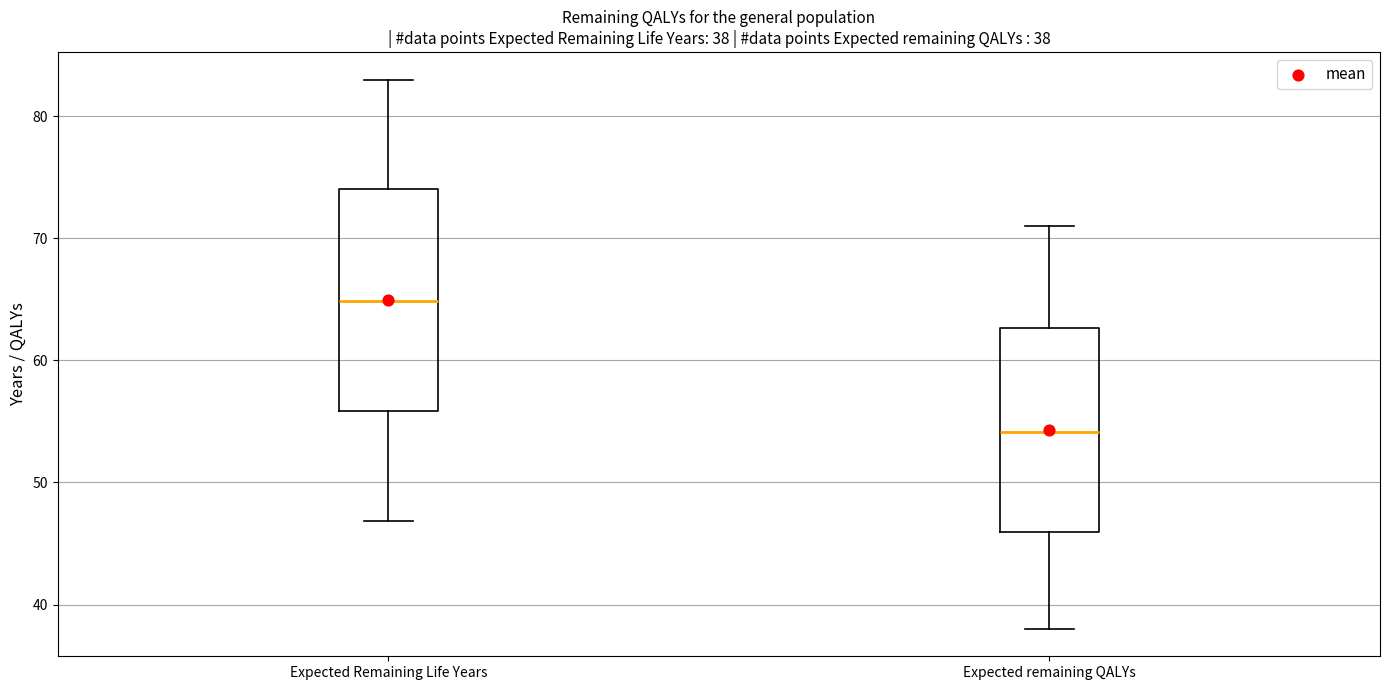

Which box has the lowest median line?

Expected remaining QALYs